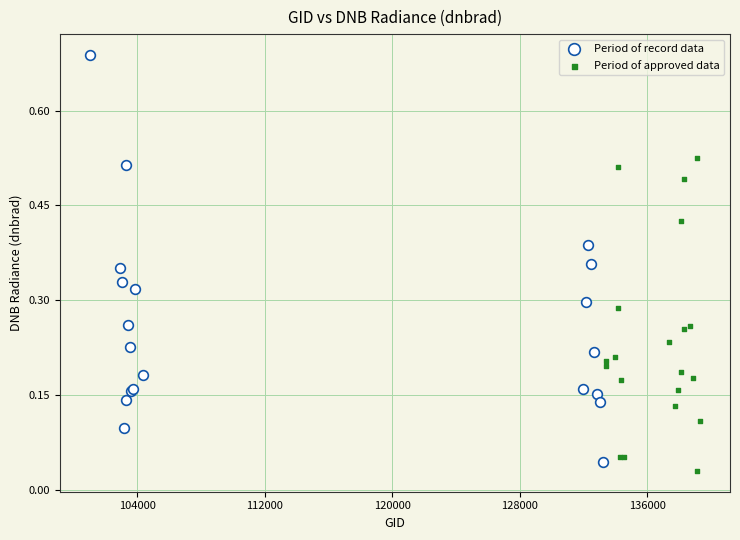

Which series has the largest Y range (max minus min)?

Period of record data